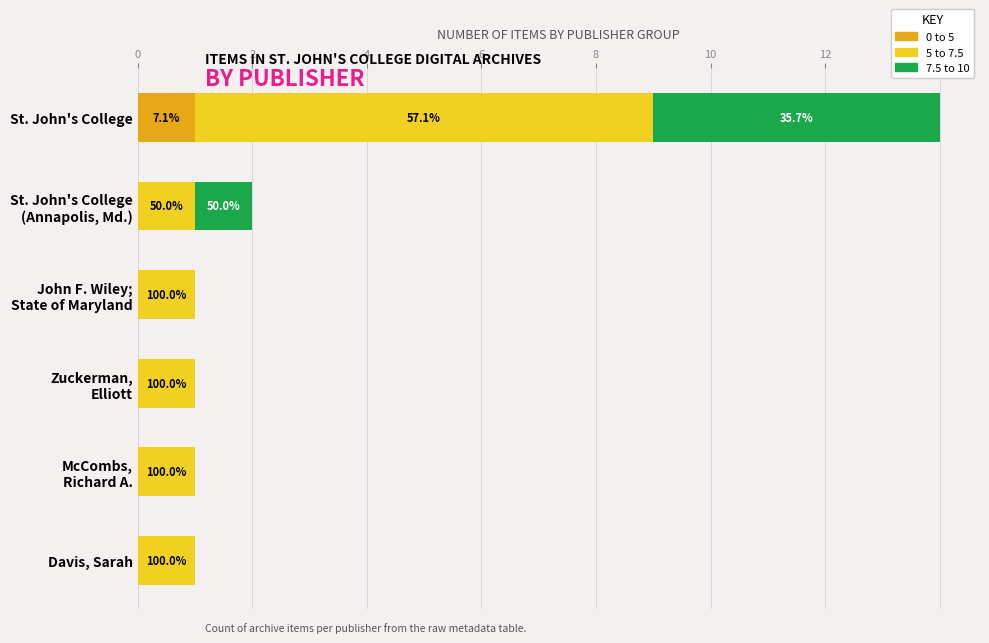

What are all the series names shown in the legend?

0 to 5, 5 to 7.5, 7.5 to 10